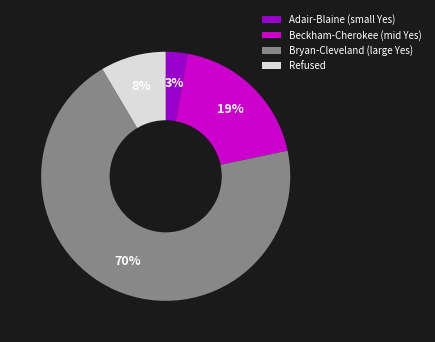

The Beckham-Cherokee (mid Yes) slice represents 19% of the pie. True or false?

True